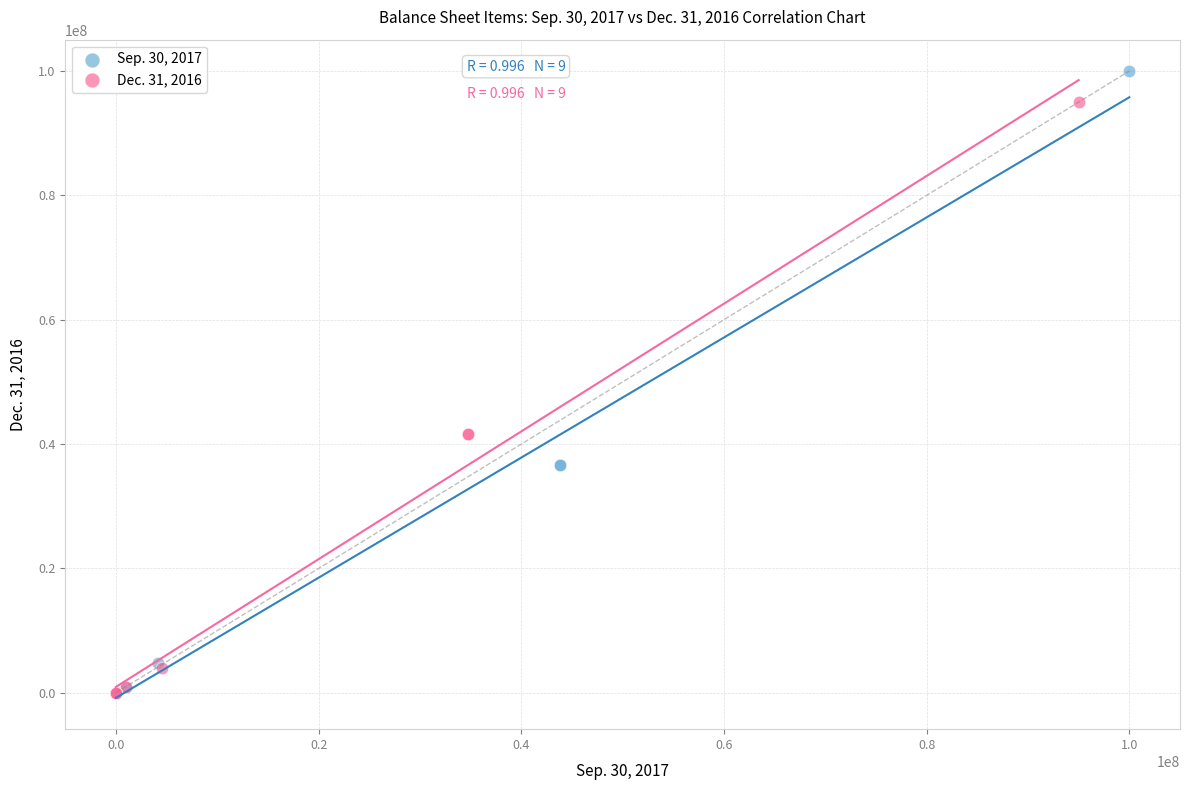

Which series reaches the maximum Y coordinate?

Sep. 30, 2017